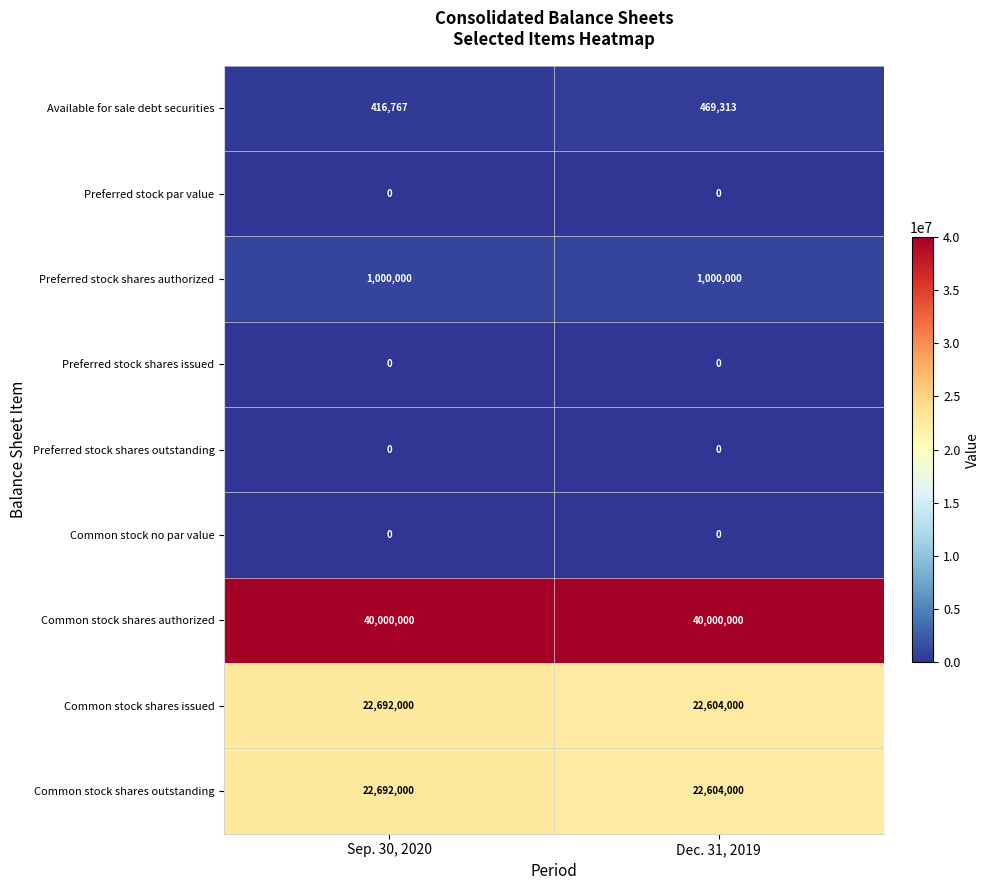

What is the sum of the Common stock shares issued values at Sep. 30, 2020 and Dec. 31, 2019?

45296000